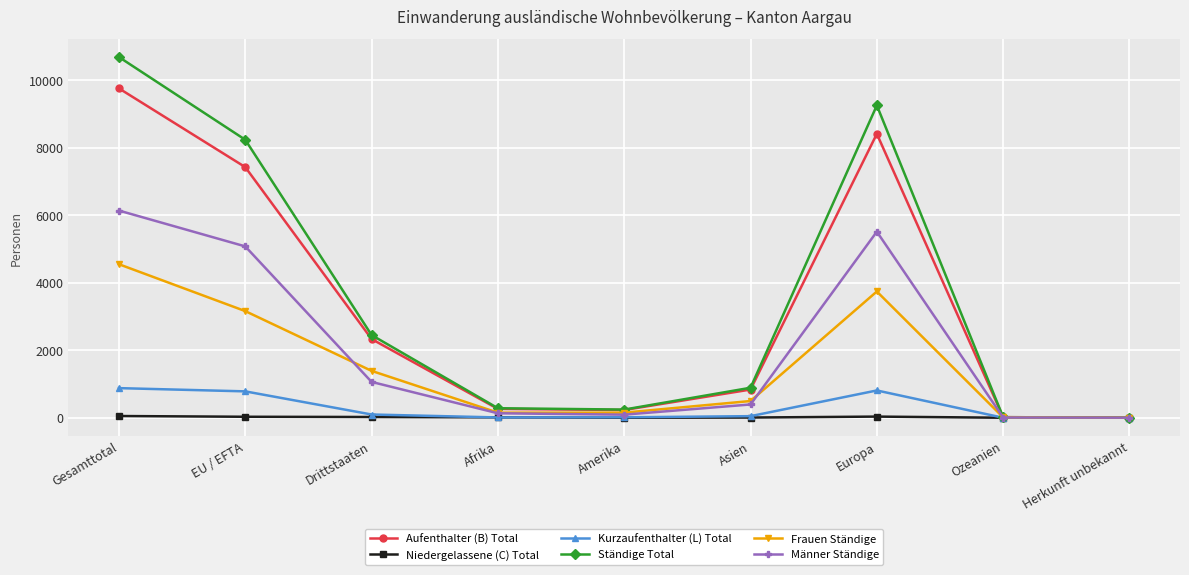

What is the difference between the Frauen Ständige values at Amerika and EU / EFTA?

3007